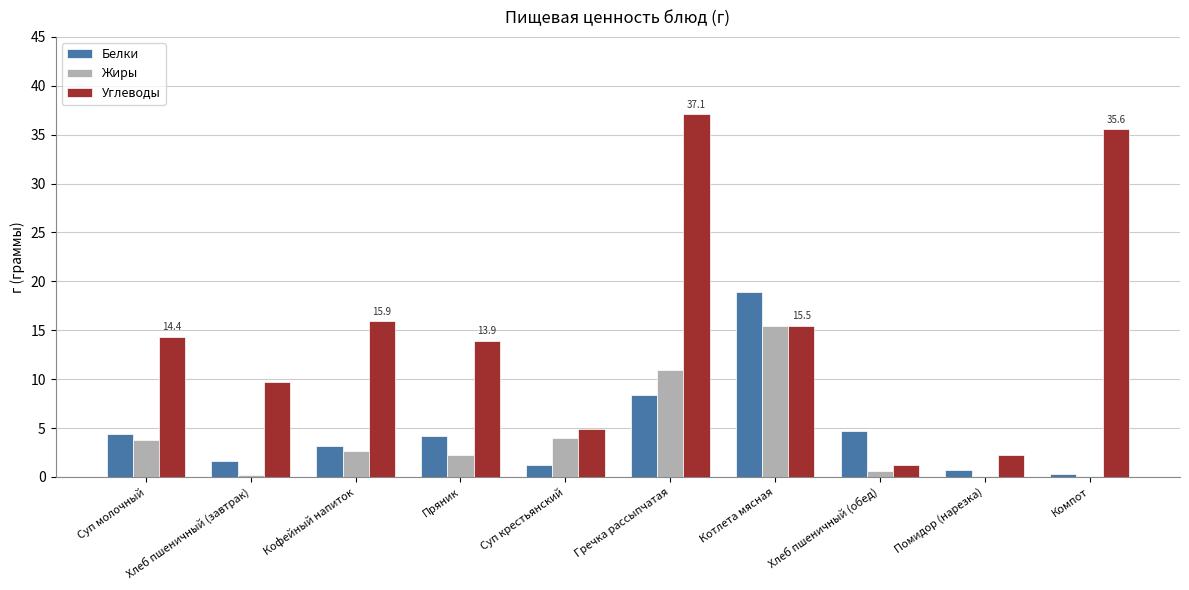

What is the sum of all Белки values?

47.5